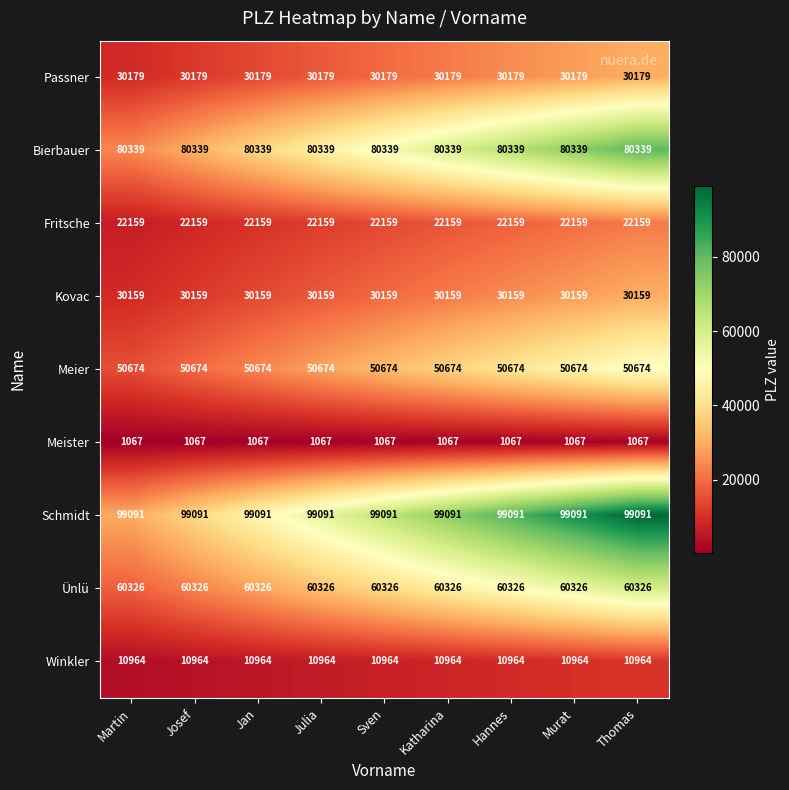

What is the highest value of the Kovac series?

30159